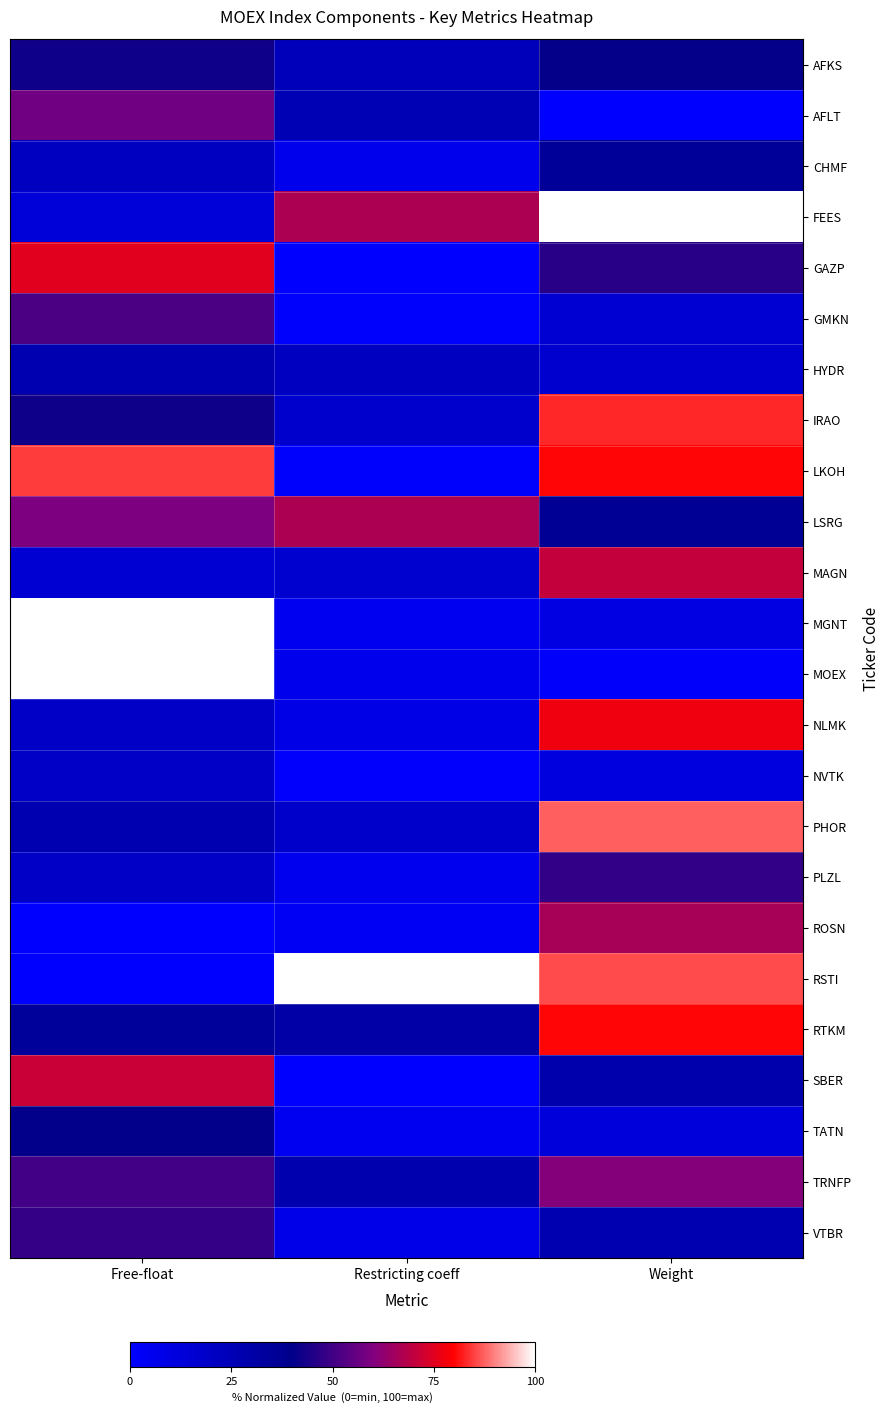

What is the spread (max minus min) of values at Restricting coeff?

100.0